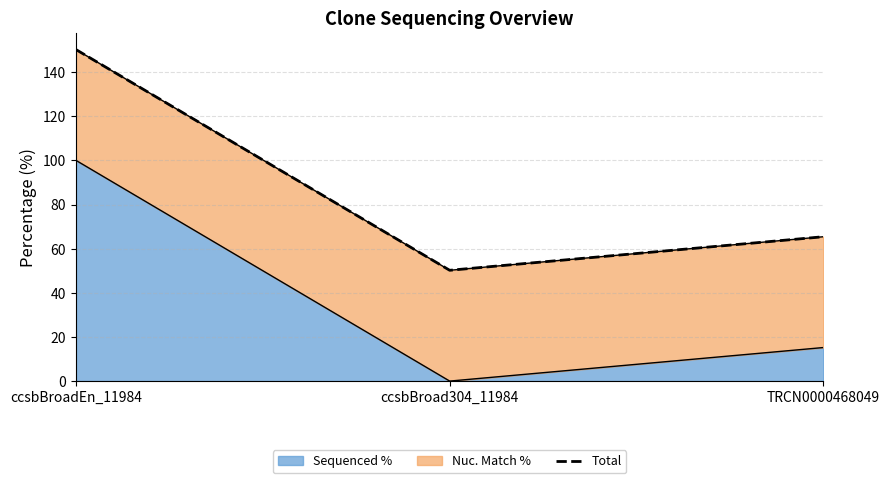

List the labels in order of value, smallest first.

ccsbBroad304_11984, TRCN0000468049, ccsbBroadEn_11984